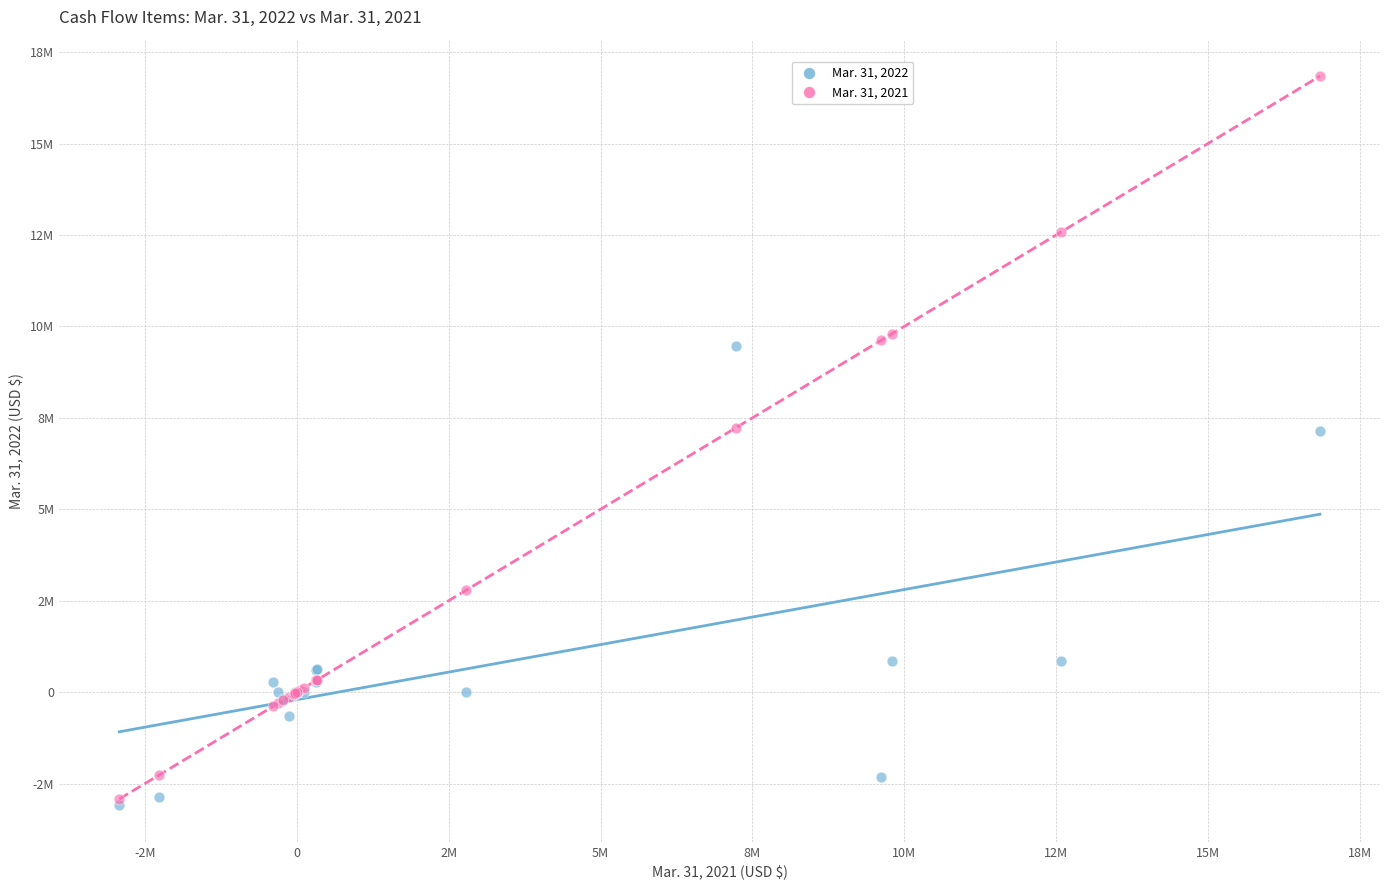

What are all the series names shown in the legend?

Mar. 31, 2022, Mar. 31, 2021